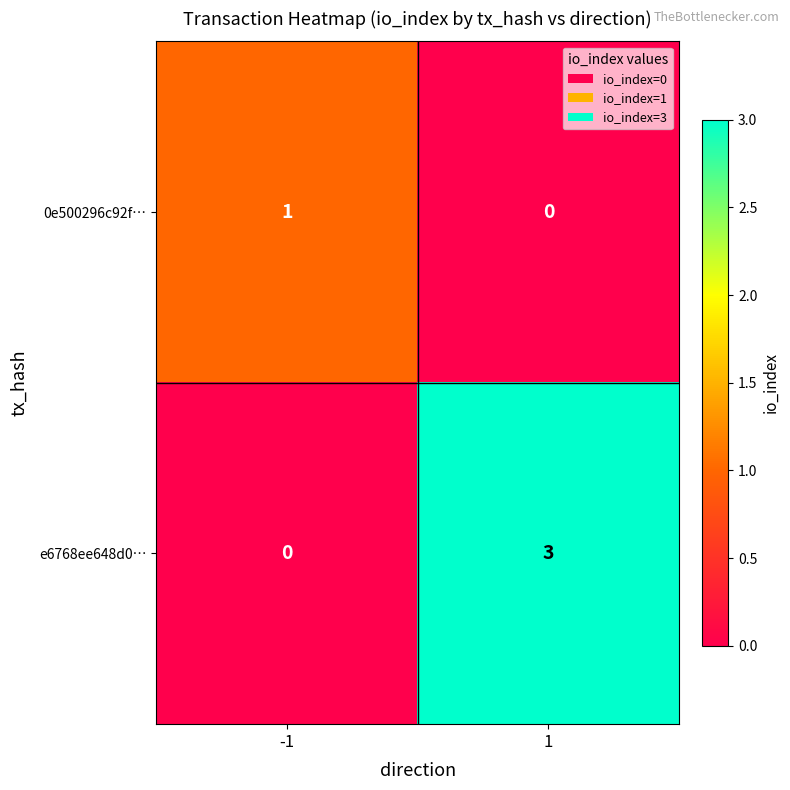

True or false: e6768ee648d0… has a value of 0 at -1.

True